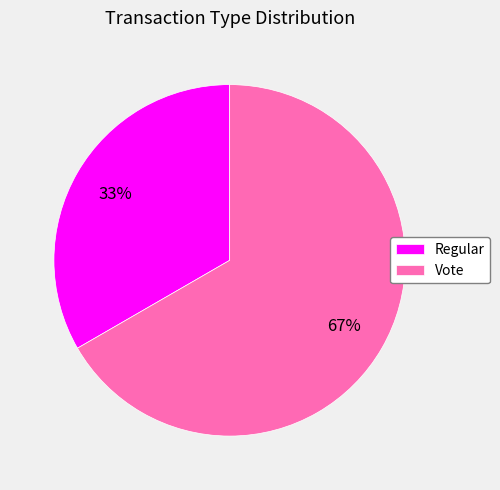

Do Regular and Vote together represent more than half of the pie?

Yes